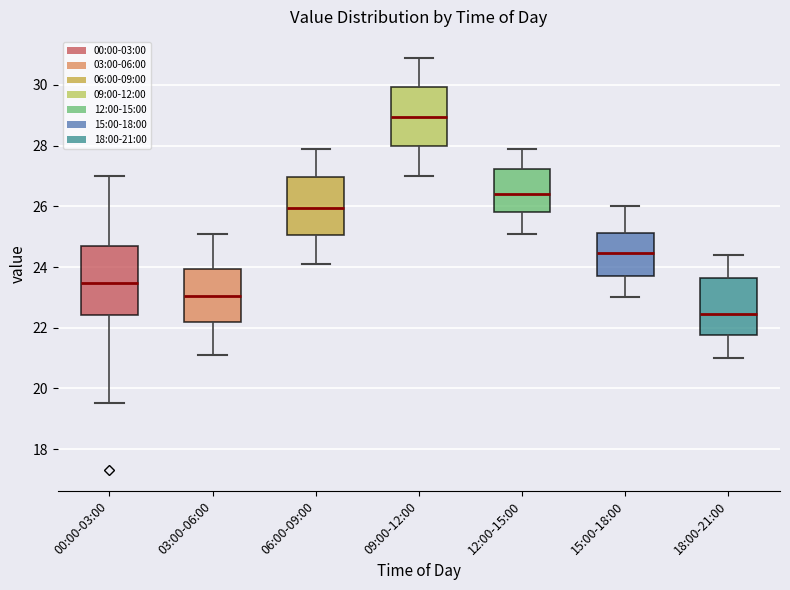

Reading left to right, read every box against the y-axis: the position of its median line, the range the box covers, and the ends of its whiskers. The values are not printed on the chart, so give them approximately, as read against the axis.

00:00-03:00: median 23.4, box 22.4 to 24.6, whiskers 19.6 to 27.0
03:00-06:00: median 23.0, box 22.2 to 24.0, whiskers 21.2 to 25.2
06:00-09:00: median 26.0, box 25.0 to 27.0, whiskers 24.2 to 28.0
09:00-12:00: median 29.0, box 28.0 to 30.0, whiskers 27.0 to 31.0
12:00-15:00: median 26.4, box 25.8 to 27.2, whiskers 25.2 to 28.0
15:00-18:00: median 24.4, box 23.8 to 25.2, whiskers 23.0 to 26.0
18:00-21:00: median 22.4, box 21.8 to 23.6, whiskers 21.0 to 24.4